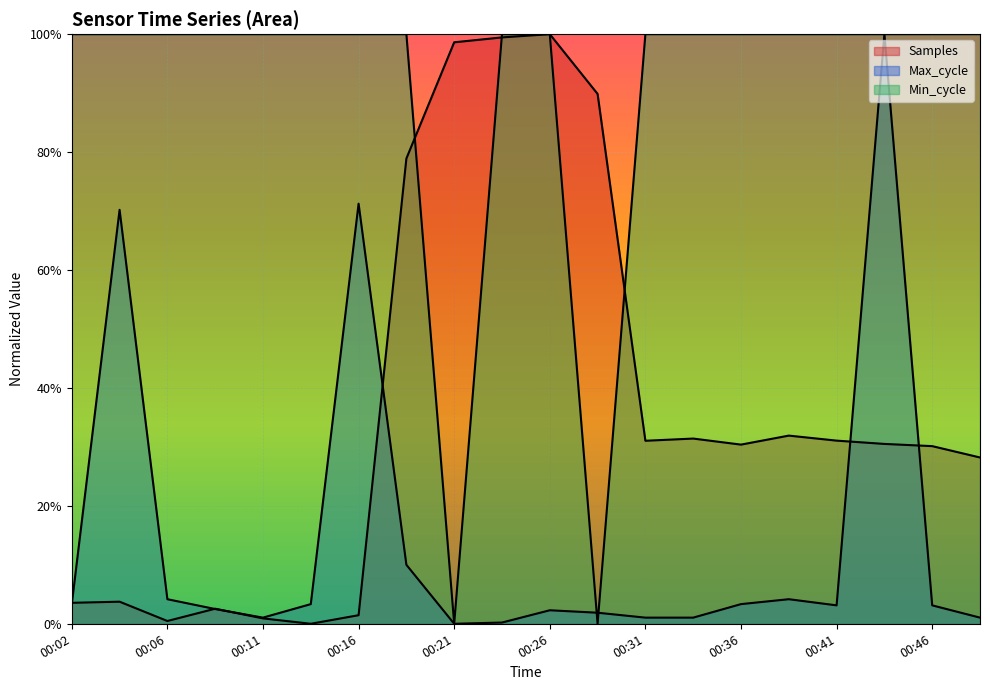

How many times do Samples and Max_cycle cross each other?

6